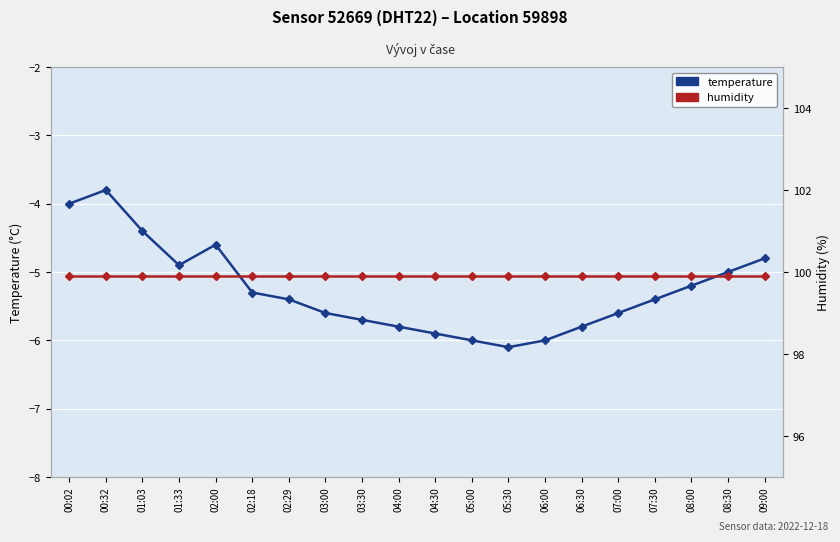

The value of humidity at 08:30 is 47.8. True or false?

False